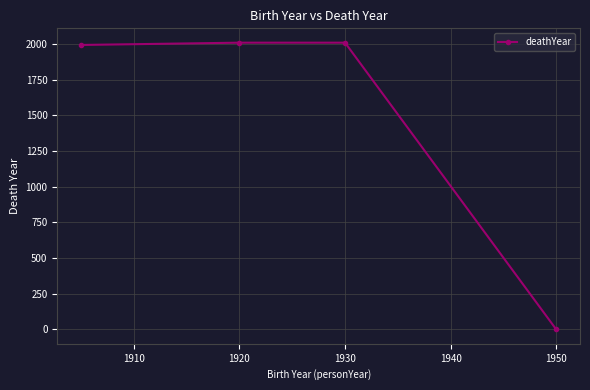

True or false: the data has more than 1 interior local peaks.

False